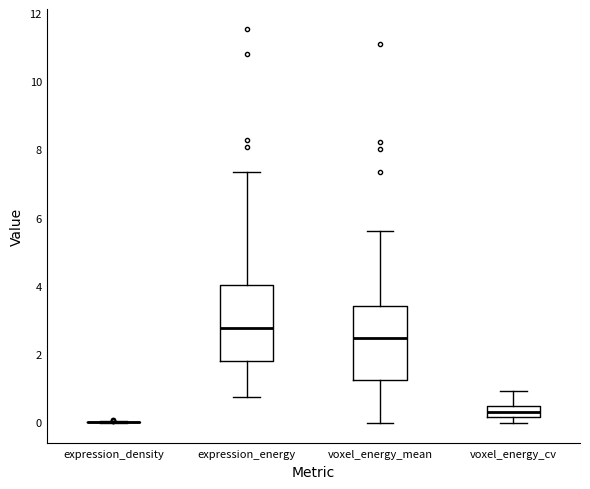

Where does the upper whisker of the box for expression_energy end on the y-axis? The values are not printed on the chart, so give them approximately, as read against the axis.

7.4